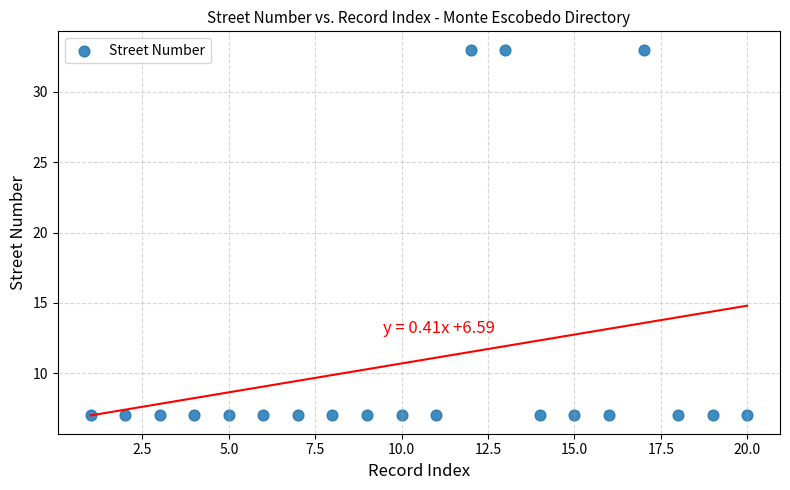

What is the range of X values (max minus min)?

19